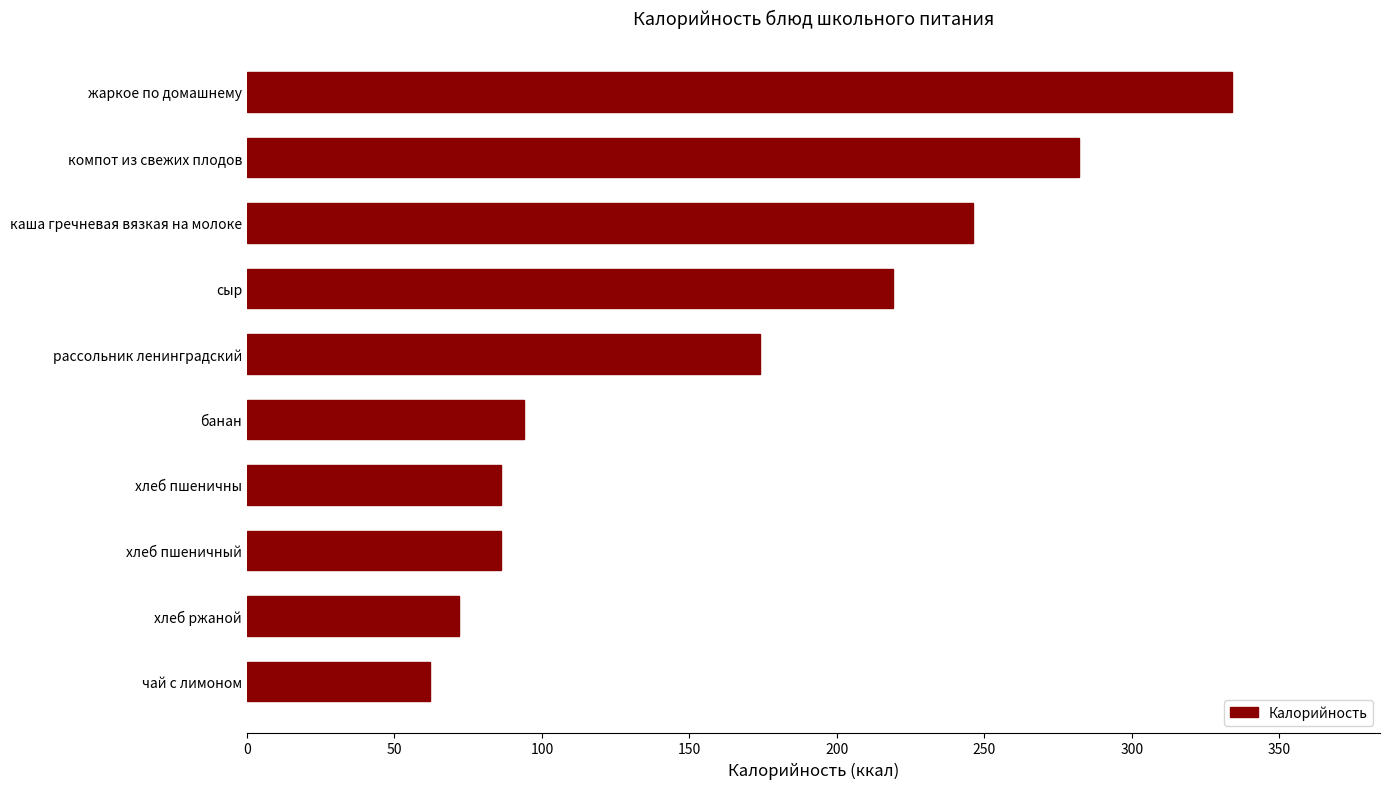

Approximately how many times larger is the value at банан compared to жаркое по домашнему?

0.3